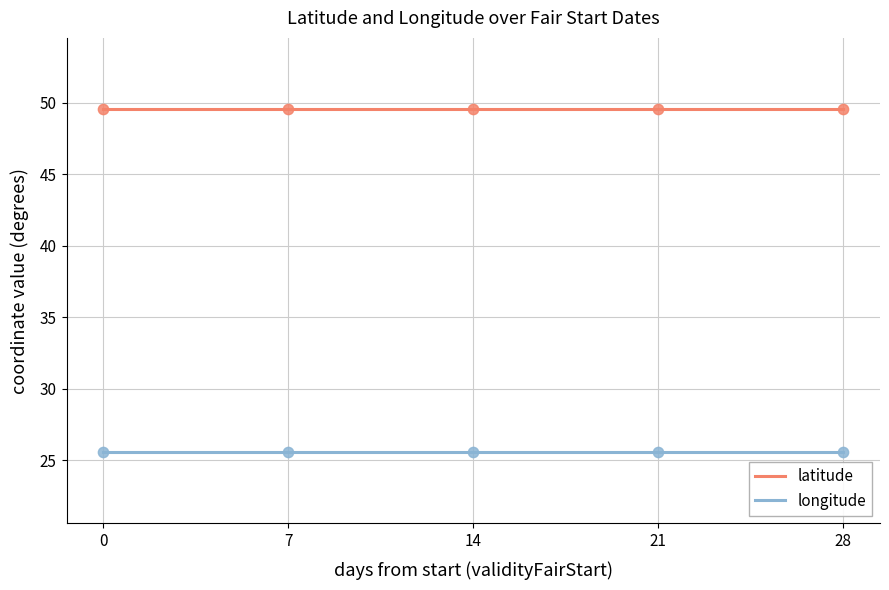

Is the value of latitude at 0 greater than the value of longitude at 14?

Yes